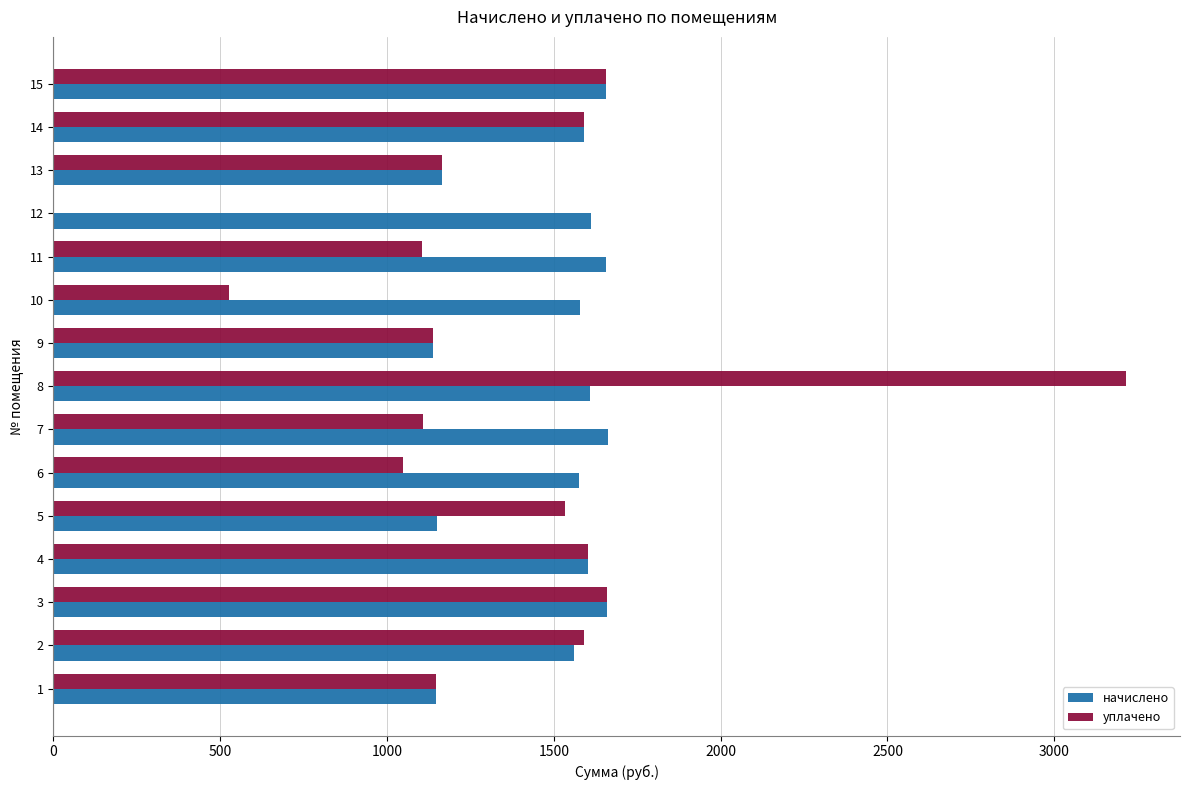

The value of уплачено at 12 is 0.0. True or false?

True